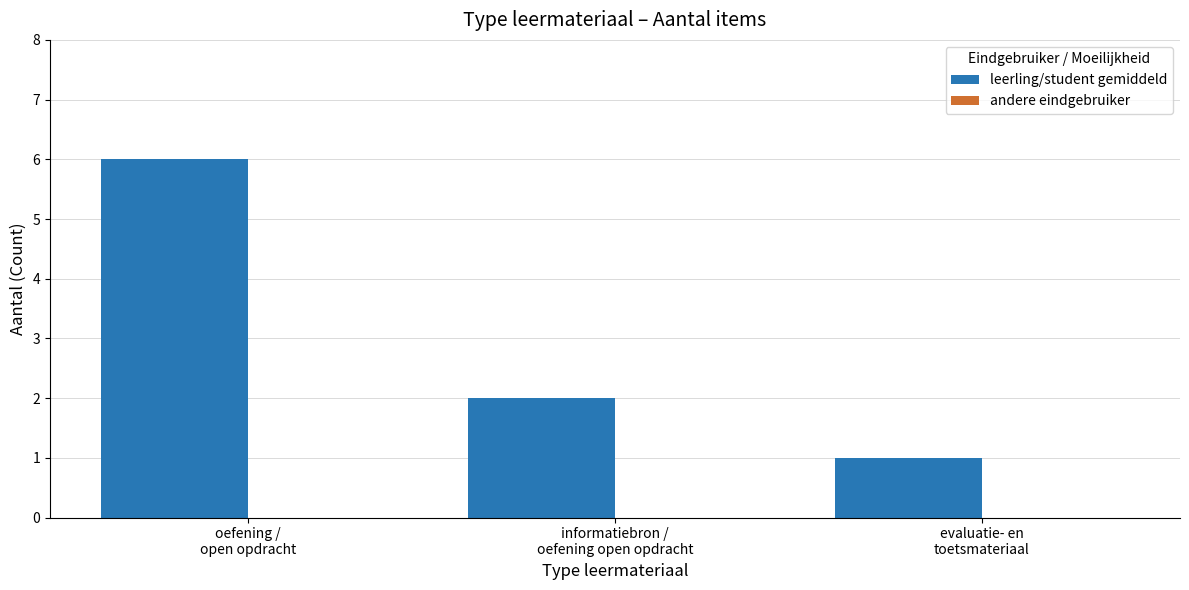

What is the difference between the maximum and minimum values?

5